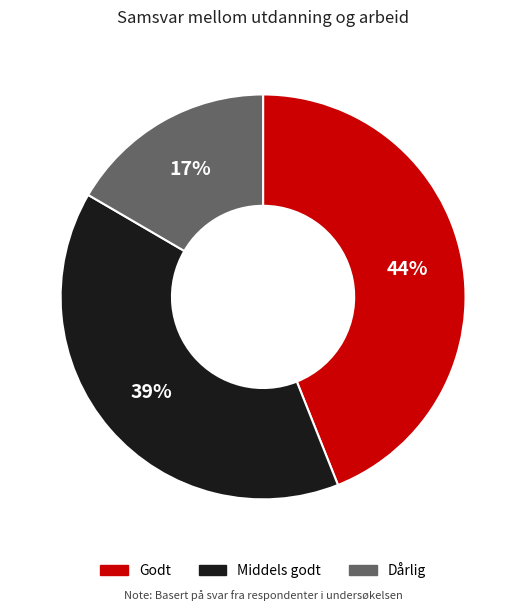

Do Dårlig and Middels godt together represent more than half of the pie?

Yes